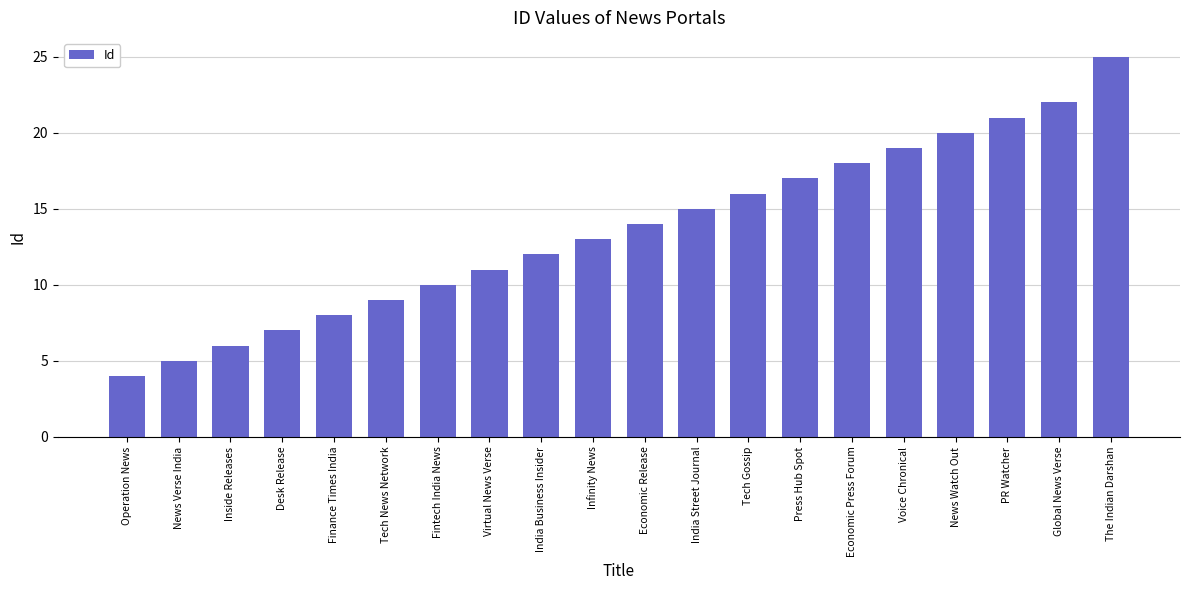

Reading left to right, what are all the values shown in this chart?

4	5	6	7	8	9	10	11	12	13	14	15	16	17	18	19	20	21	22	25